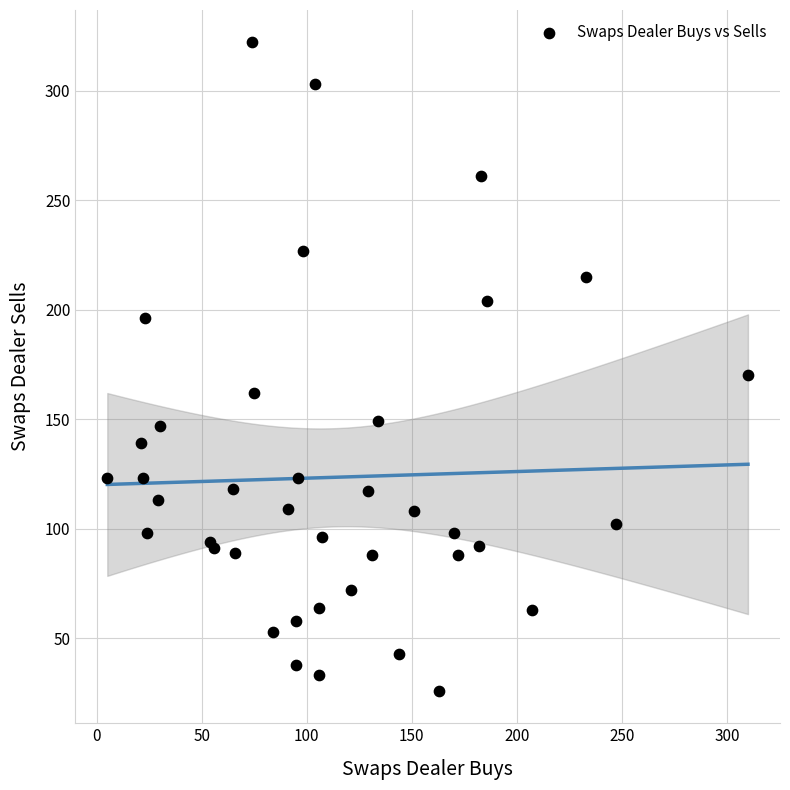

What Y value in the scatter plot is closest to 174?

170